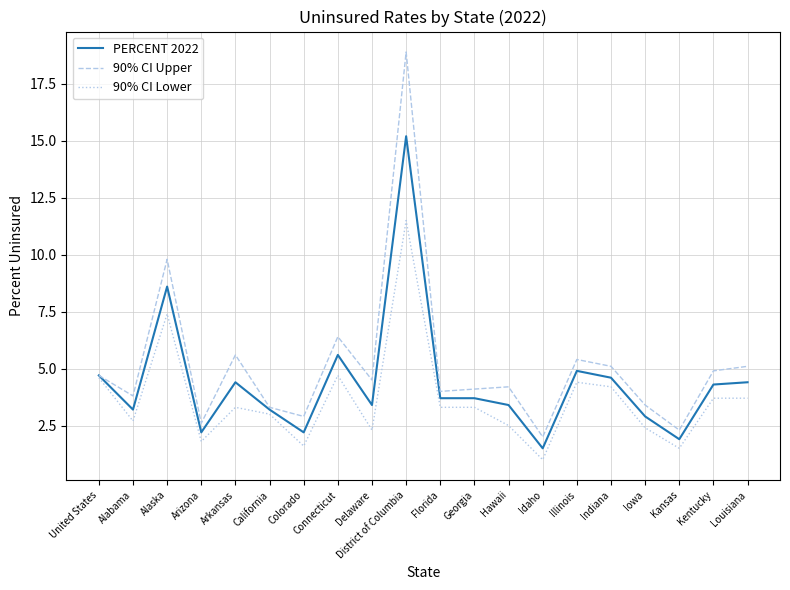

The PERCENT 2022 series shows 4.4 at Arkansas. True or false?

True